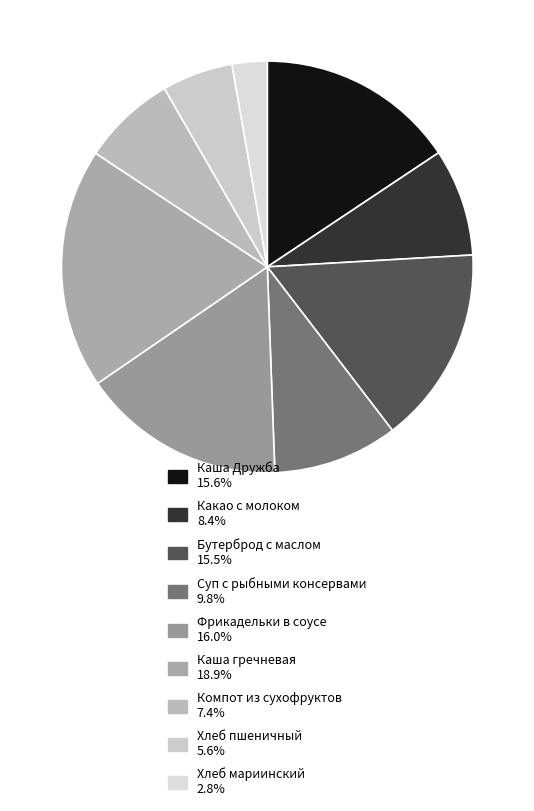

True or false: Хлеб пшеничный accounts for 6% of the total.

True